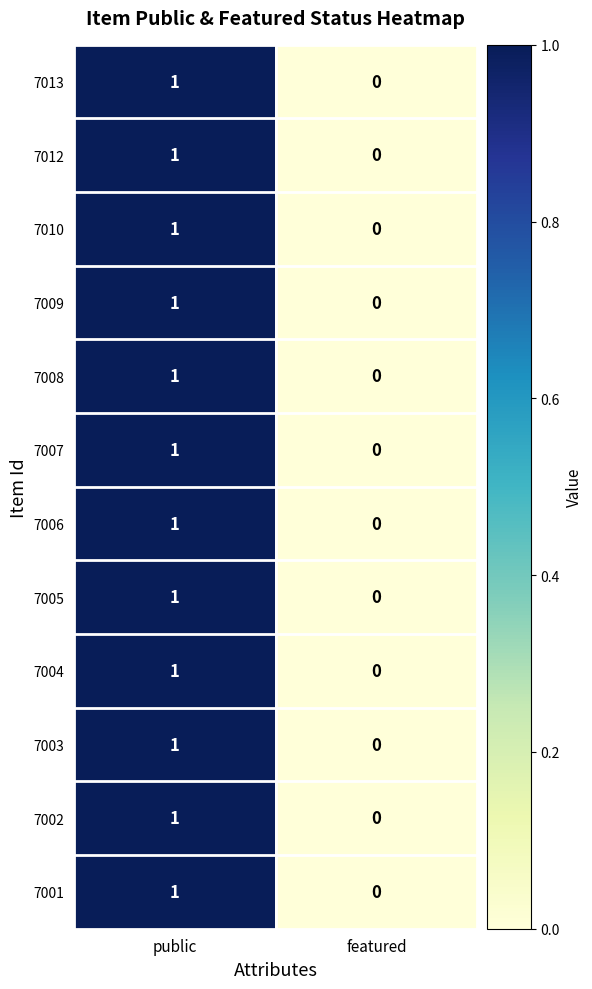

List the labels in order of 7012 value, largest first.

public, featured